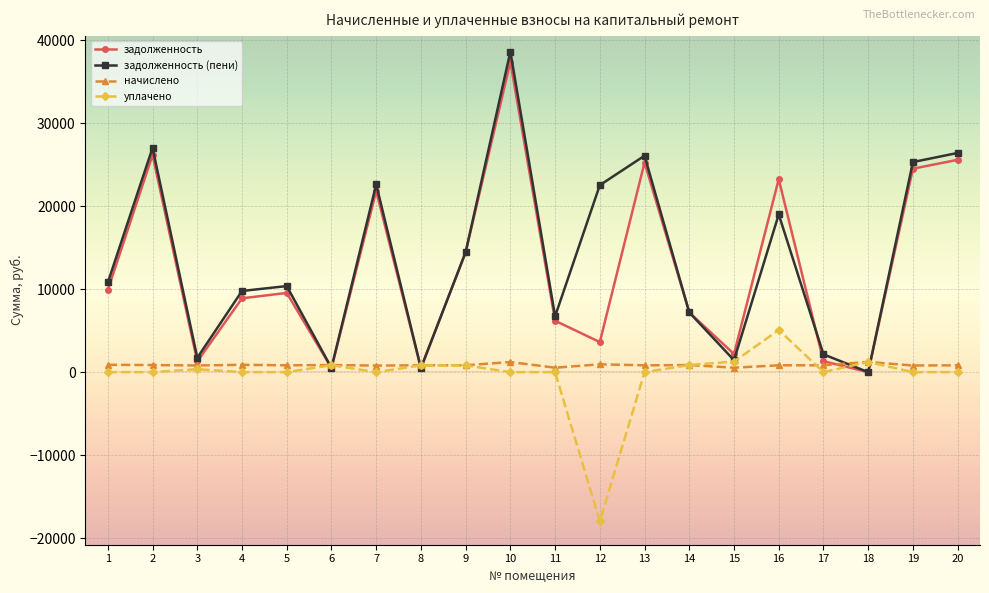

How many data points in задолженность are less than 9549?

10